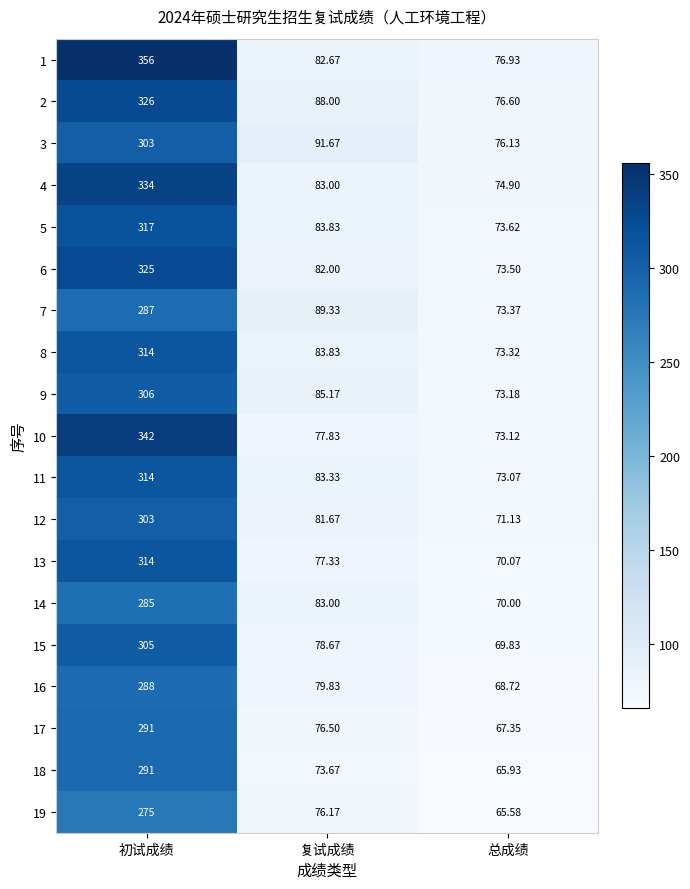

Which series has the largest total across all categories?

1